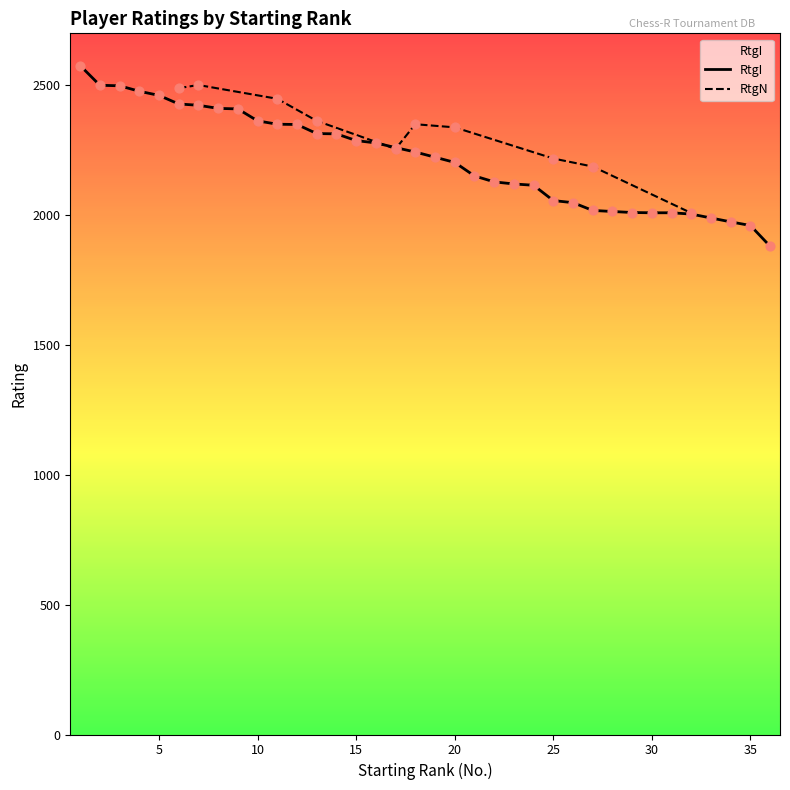

Approximately how many times larger is the value at 14 compared to 34?

1.2